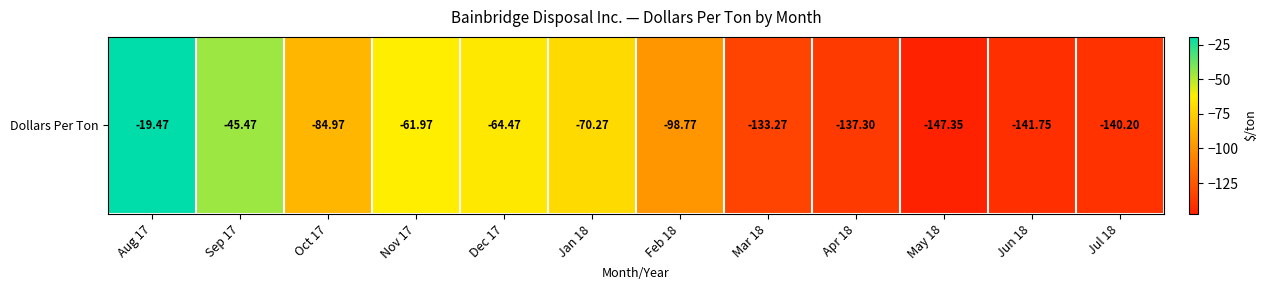

At which label is the value closest to -83?

Oct 17